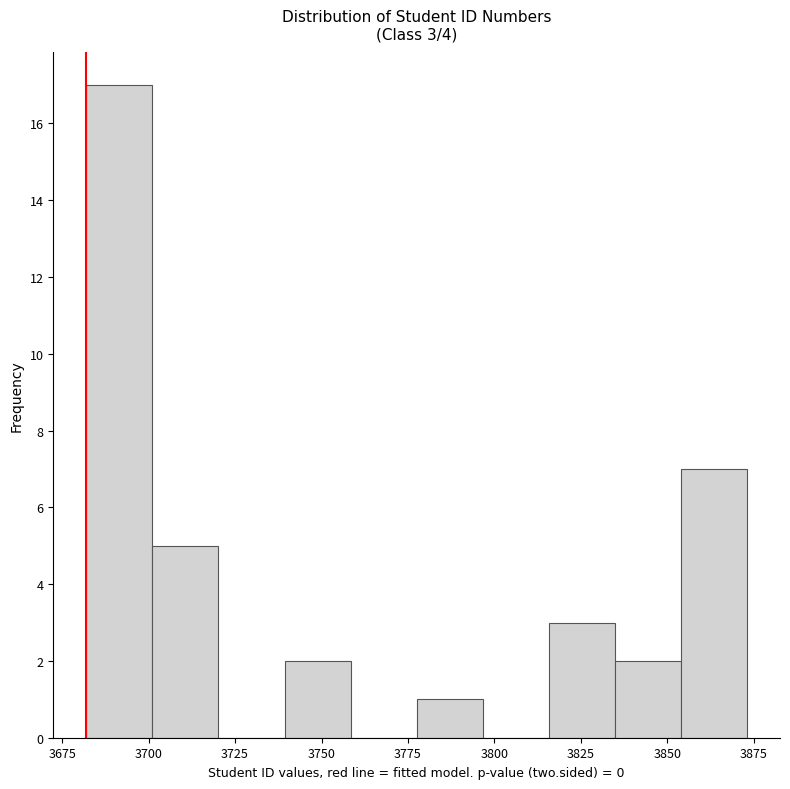

Read against the x-axis, roughly where is the centre of the tallest bar?

3690